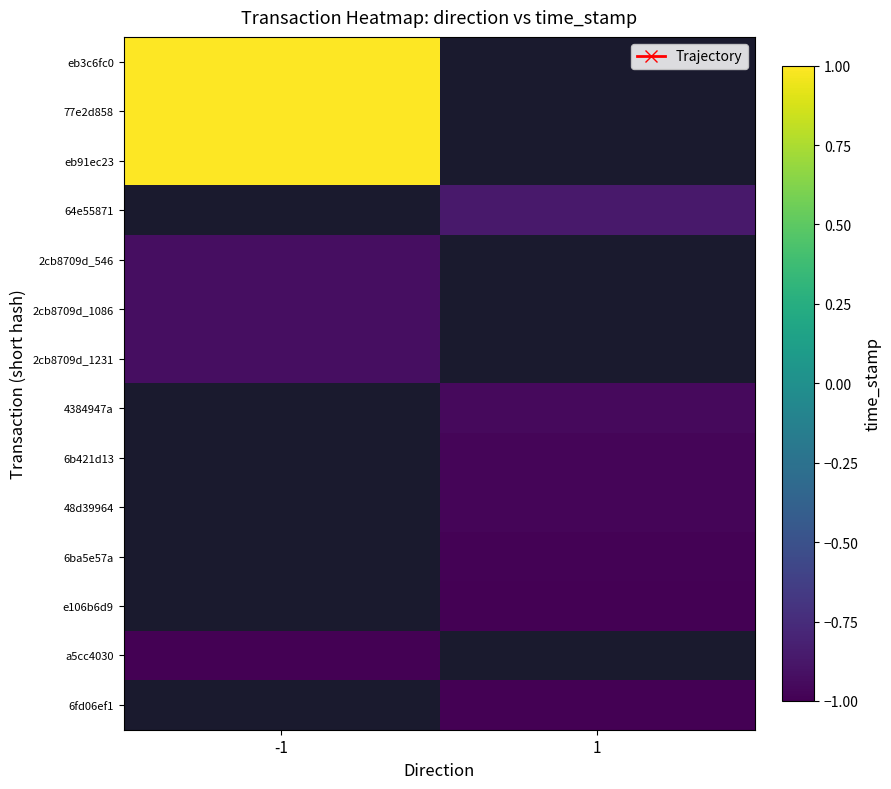

Which has a higher value, 1 or -1?

-1